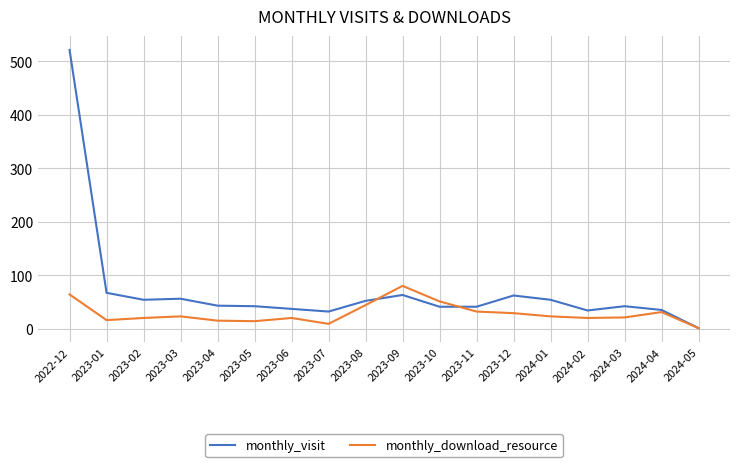

Which series has the largest range (max minus min)?

monthly_visit